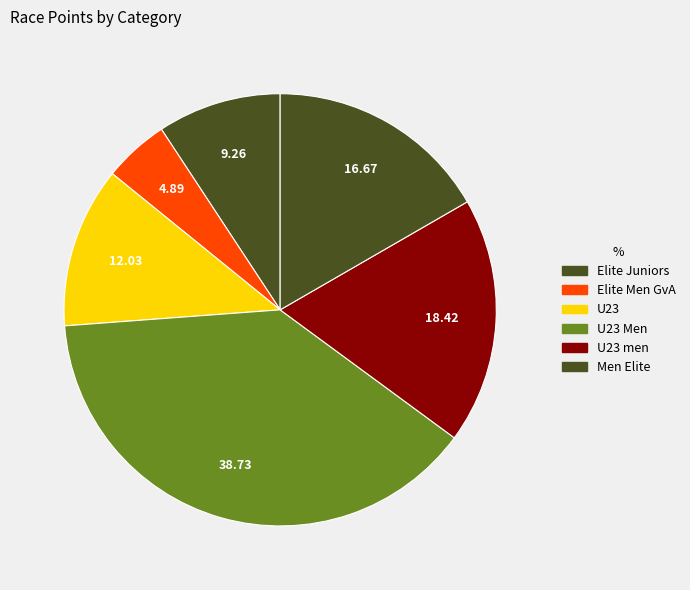

Count the number of slices in the pie.

6